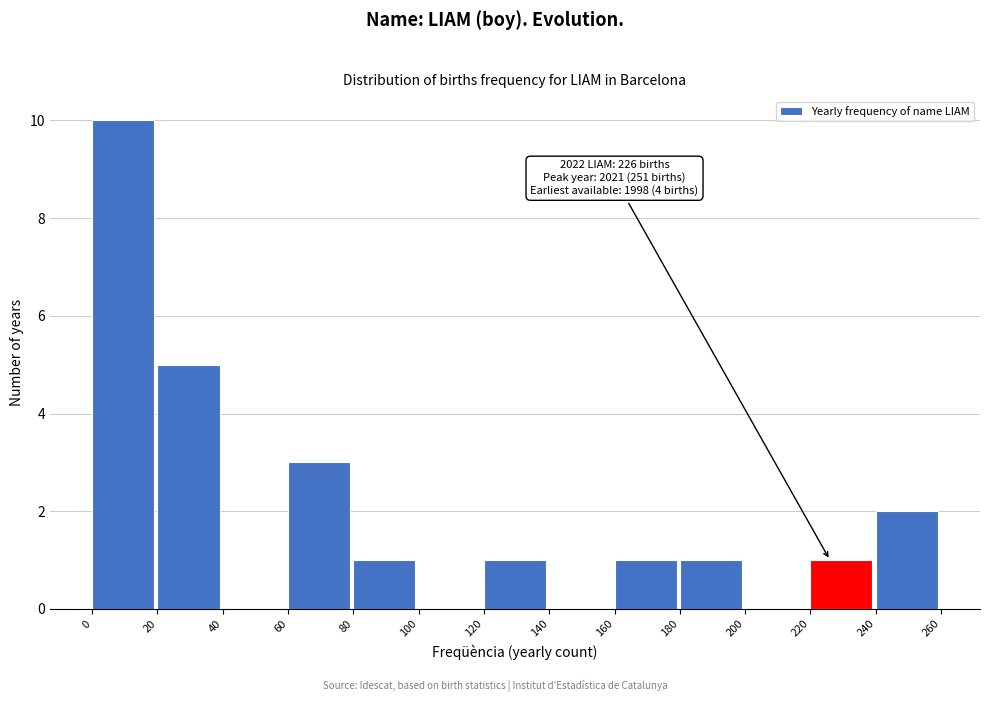

Which range on the x-axis has the tallest bar?

0 to 20